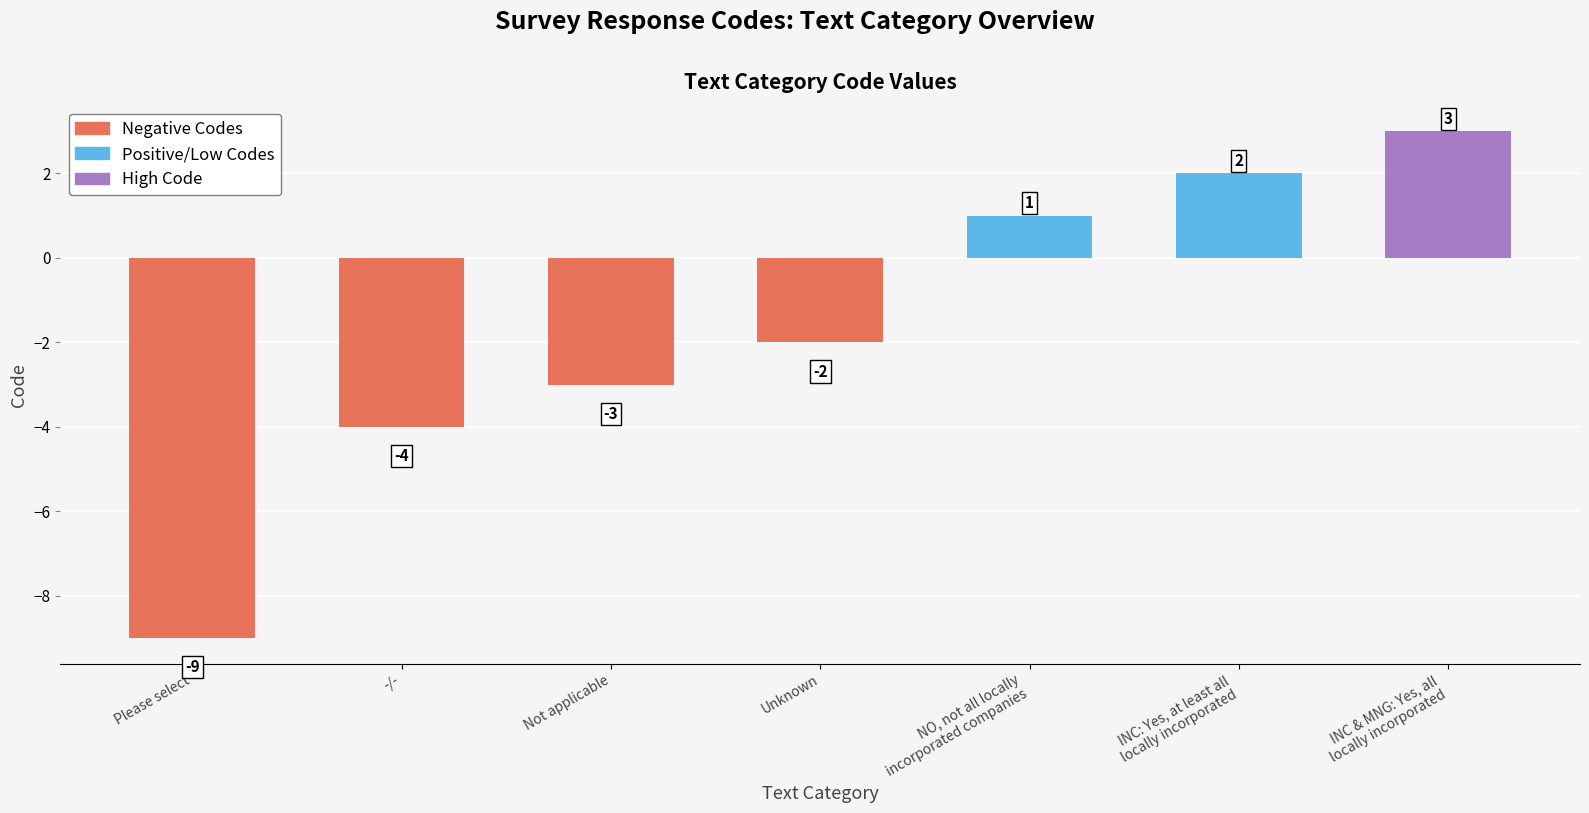

What position from the right is Please select?

7